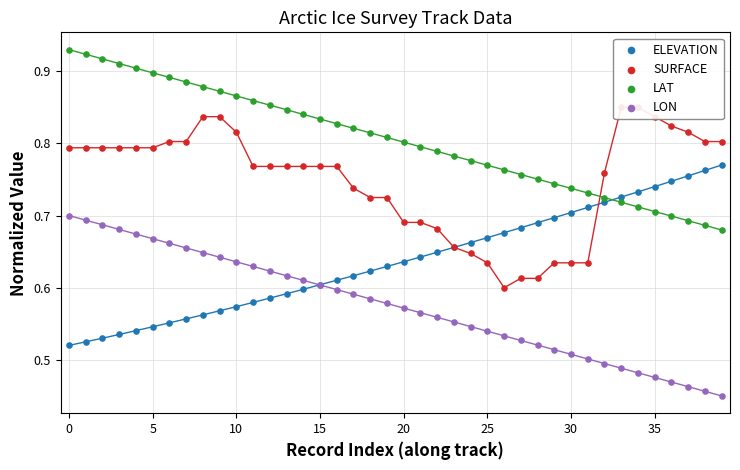

What are all the series names shown in the legend?

ELEVATION, SURFACE, LAT, LON